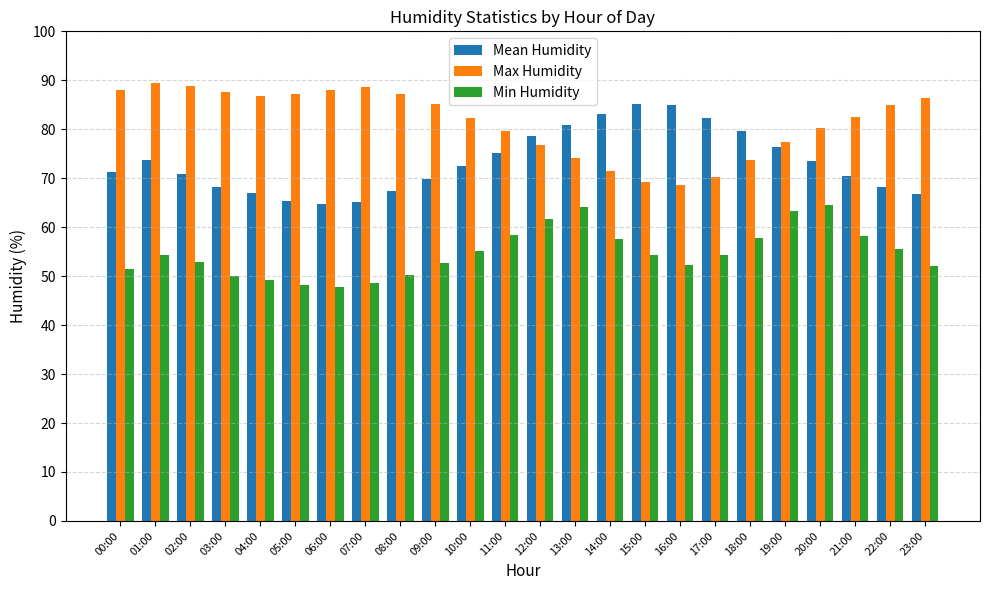

What is the difference between the highest and lowest values at 06:00?

40.2